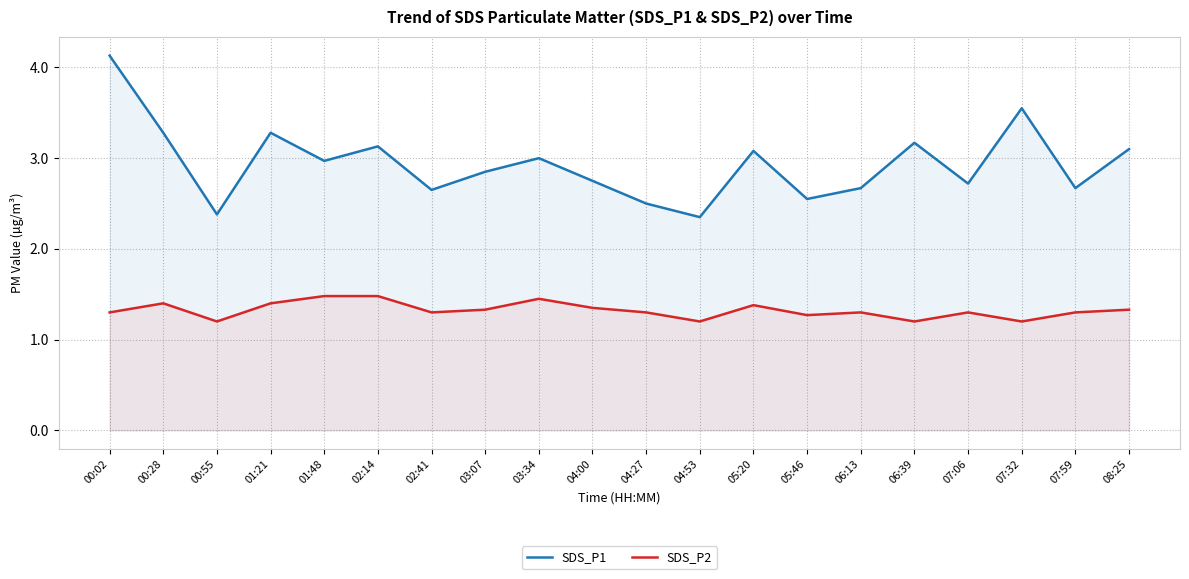

What is the label of the 19th point from the left?

07:59